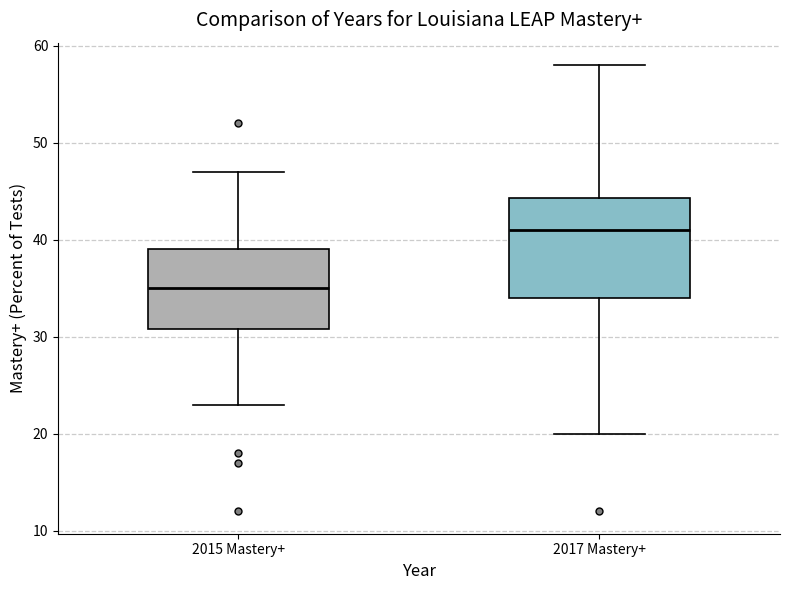

Reading left to right, transcribe this box plot: for each box, give where its median line is, the range the box spans, and where its two whiskers end, as read against the y-axis. The values are not printed on the chart, so give them approximately, as read against the axis.

2015 Mastery+: median 35, box 31 to 39, whiskers 23 to 47
2017 Mastery+: median 41, box 34 to 44, whiskers 20 to 58